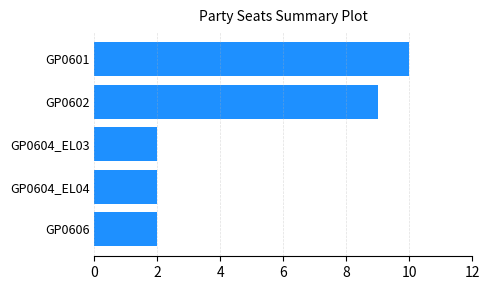

Count the values in the range 2 to 9.

4